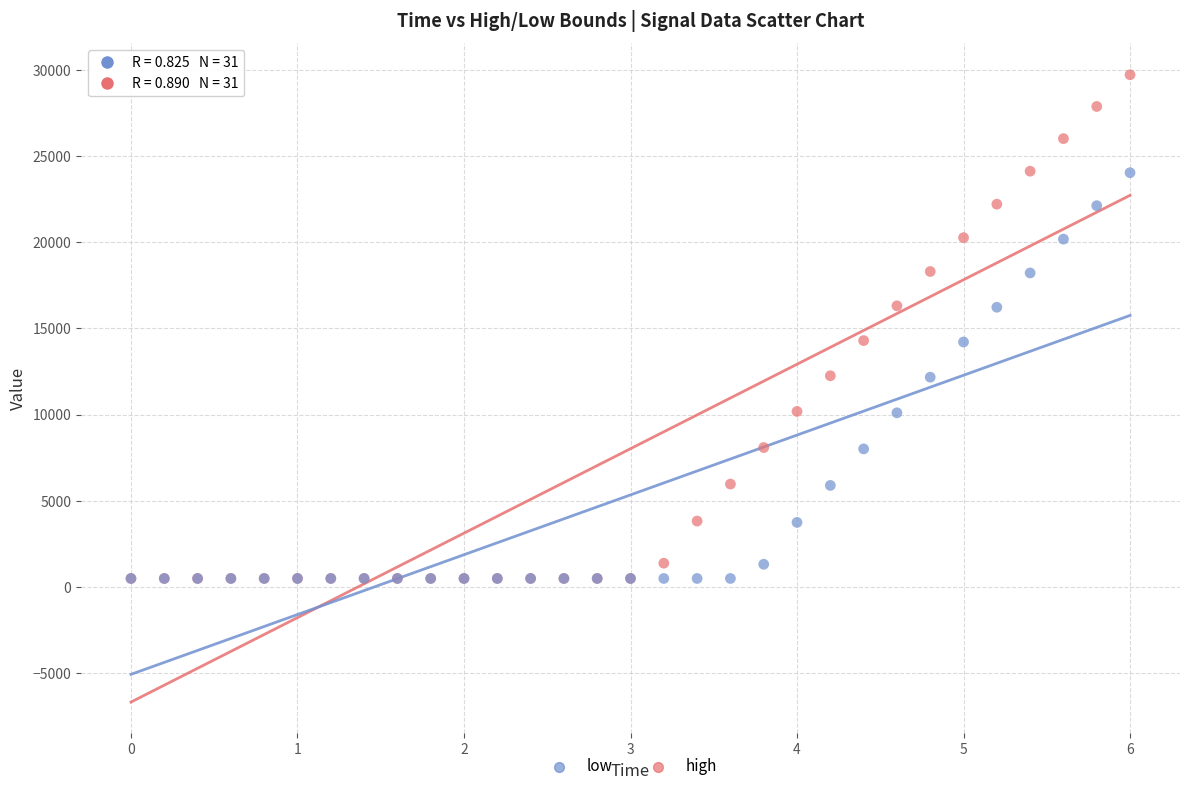

Which series contains the highest Y value?

high